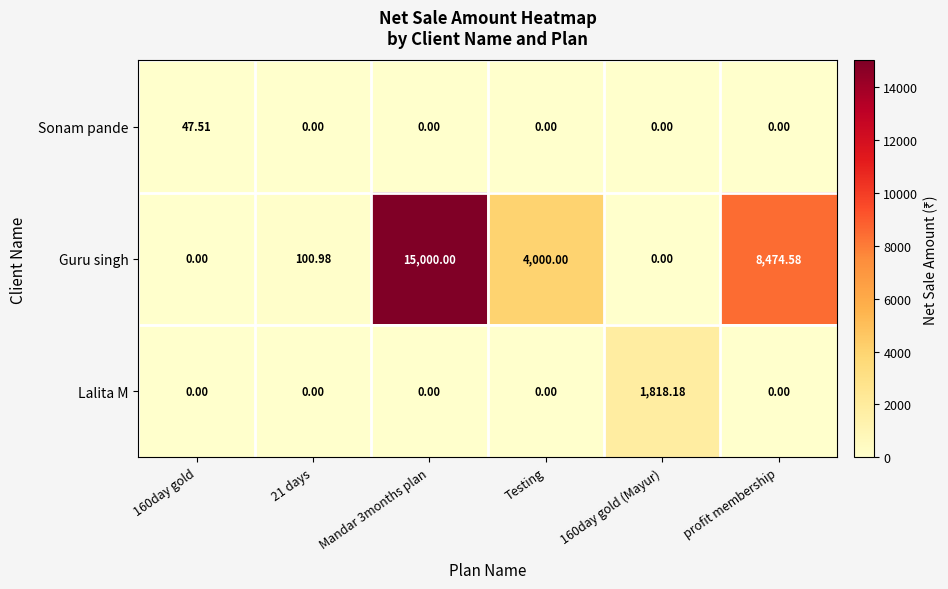

Which series changed the most between Testing and 160day gold (Mayur)?

Guru singh